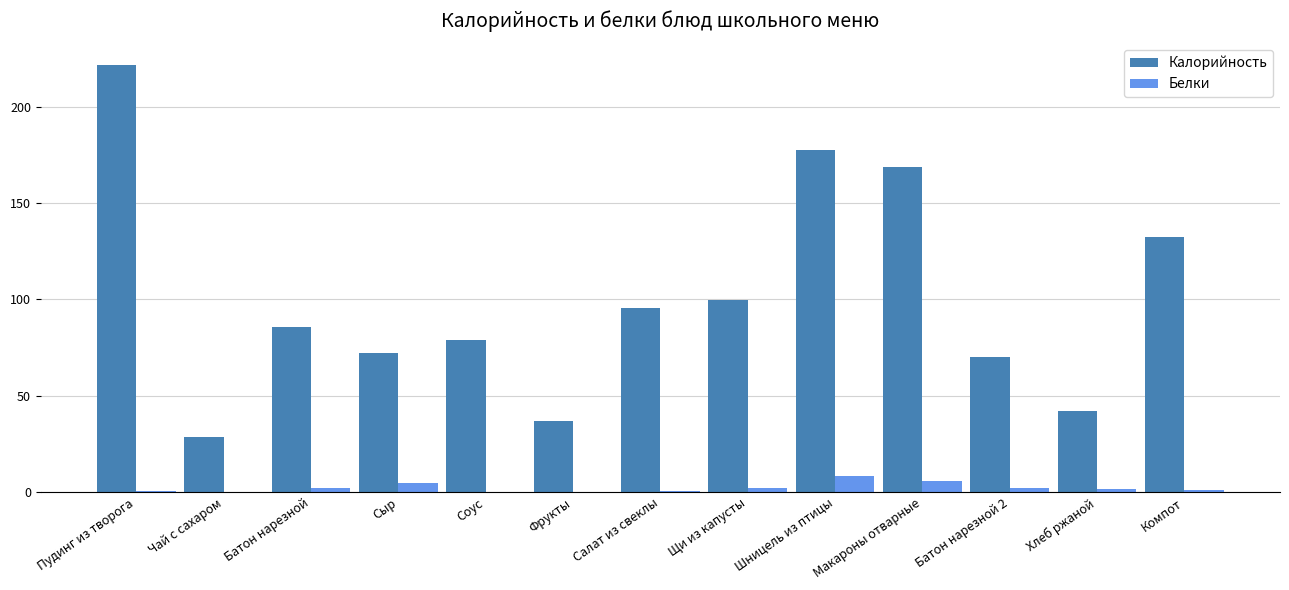

Is the value of Калорийность at Батон нарезной greater than the value of Белки at Пудинг из творога?

Yes